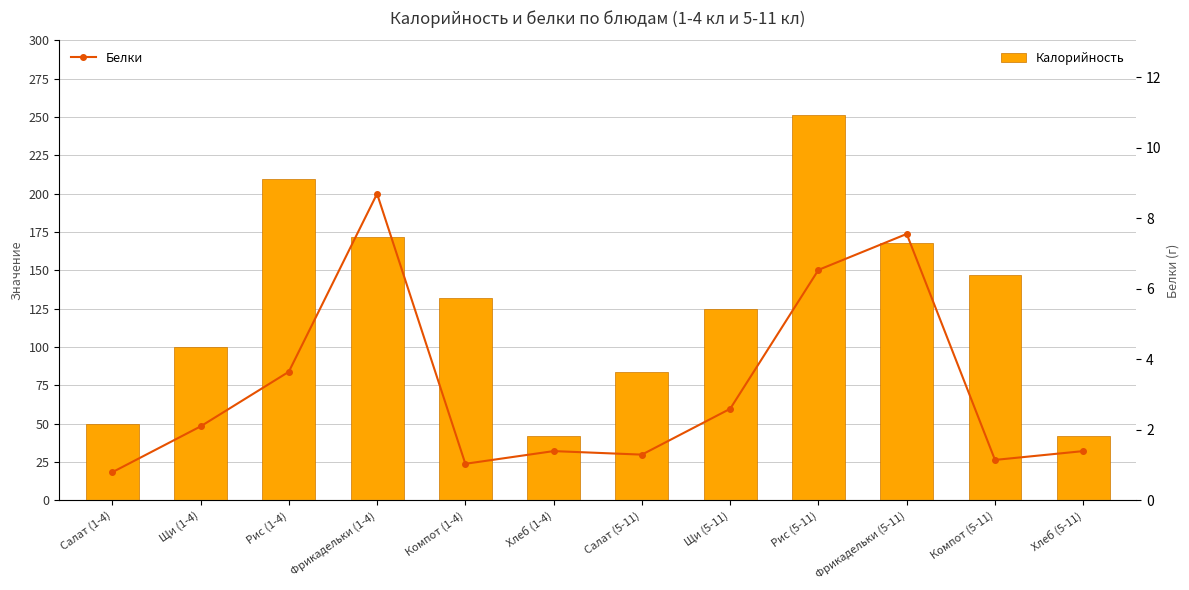

At which category is the sum across all series the highest?

Рис (5-11)